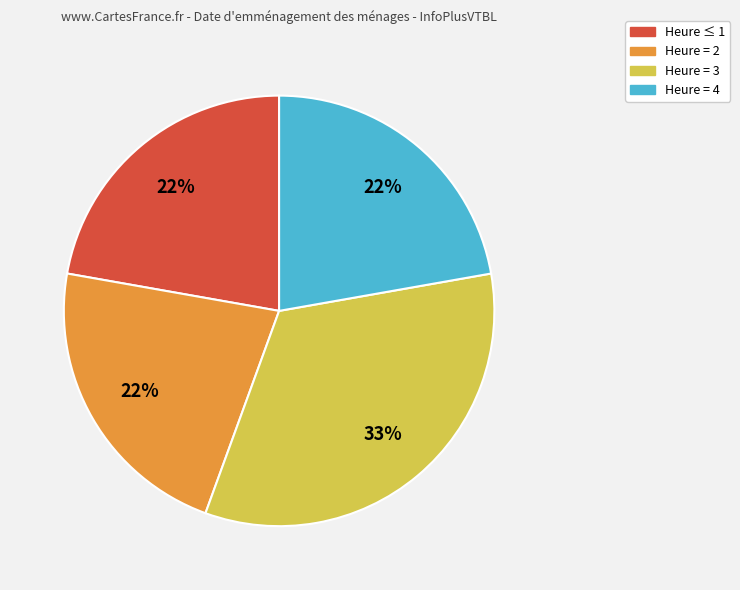

Is there any slice that represents more than half of the pie?

No